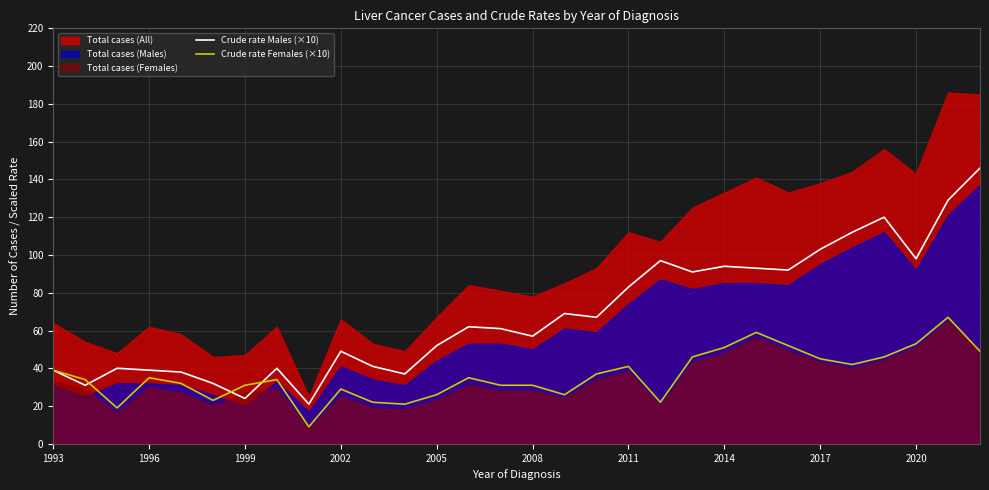

The Crude rate Males (×10) series shows 49 at 2002. True or false?

True